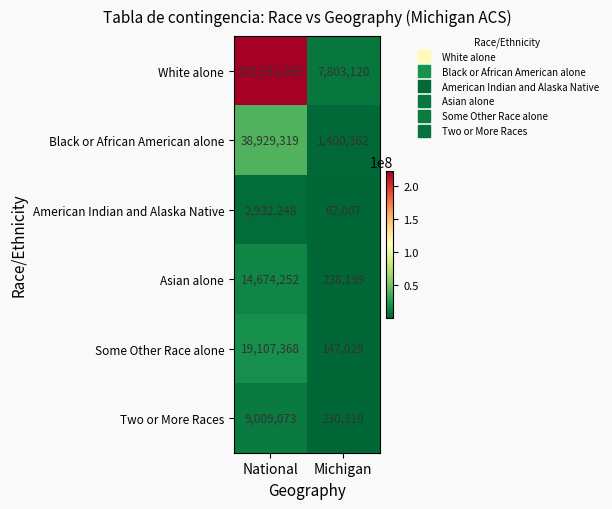

What is the minimum value shown in the chart?

62007